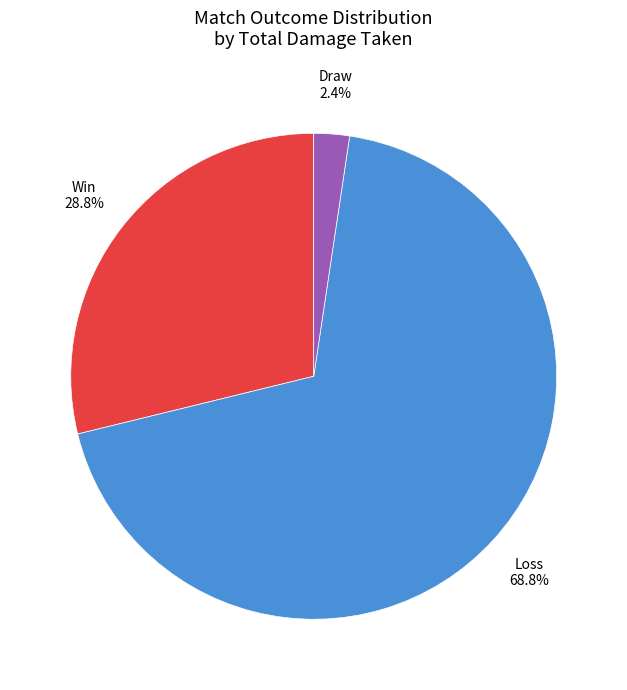

Is there a majority slice in this chart?

Yes